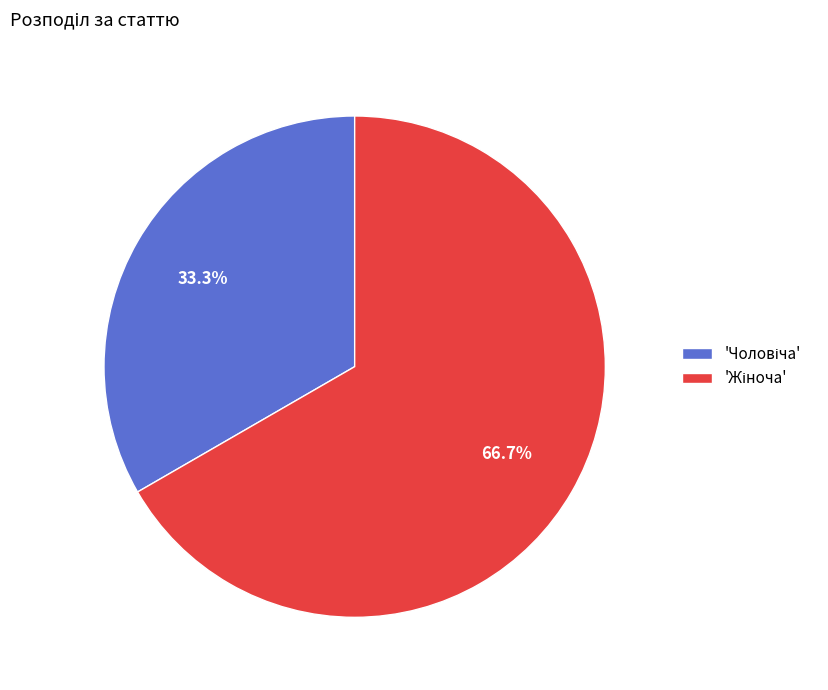

To the nearest percent, what is the difference between the largest and smallest slice percentages?

33%